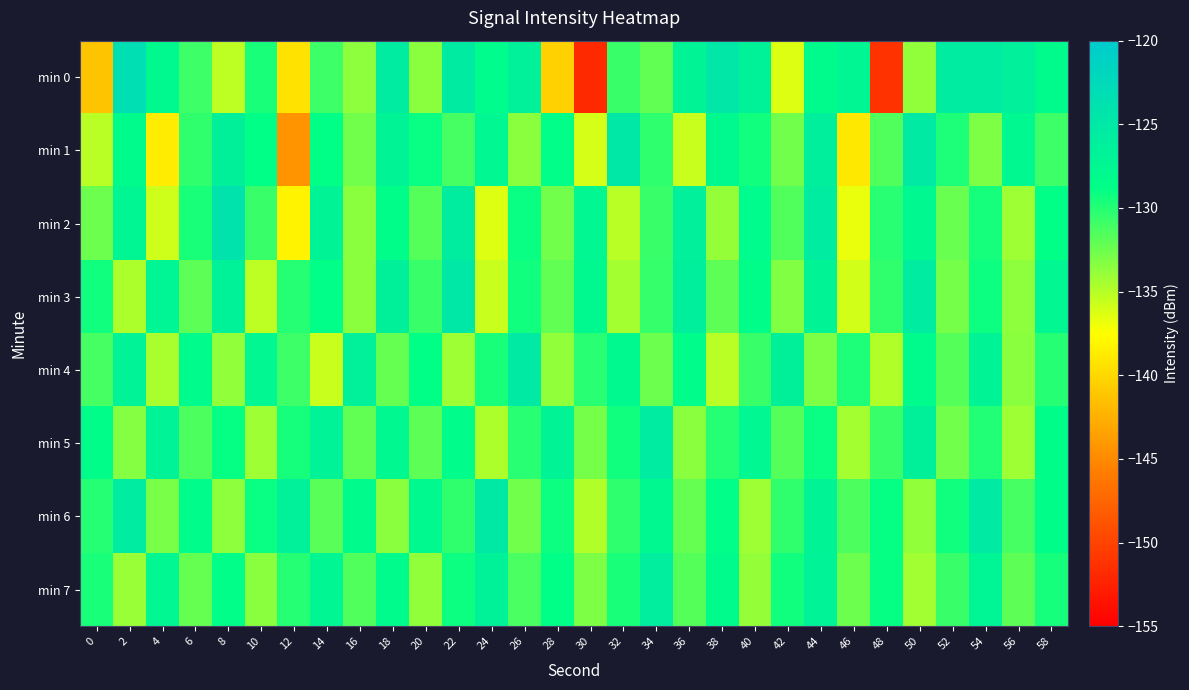

Count the number of categories in the chart.

30